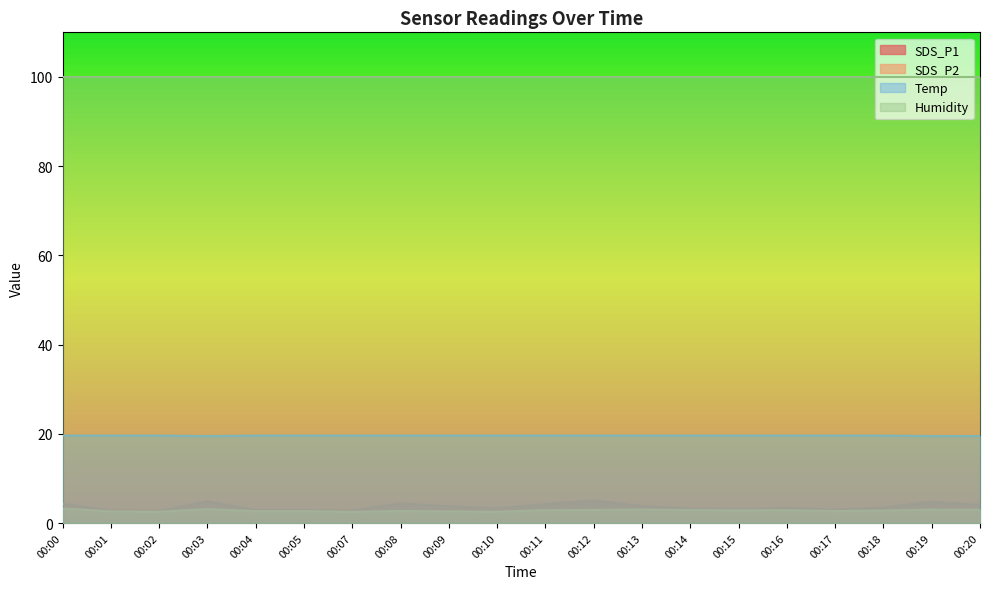

What is the difference between the maximum and minimum values in the Temp series?

0.1